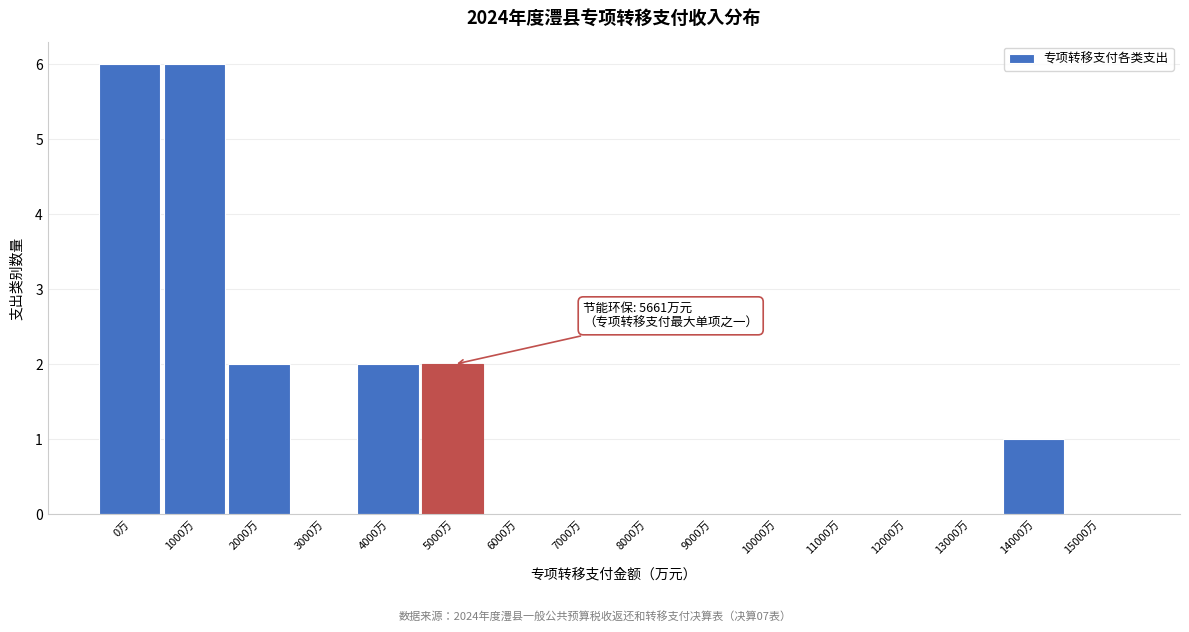

What is the change in value from 8000万 to 14000万?

+1